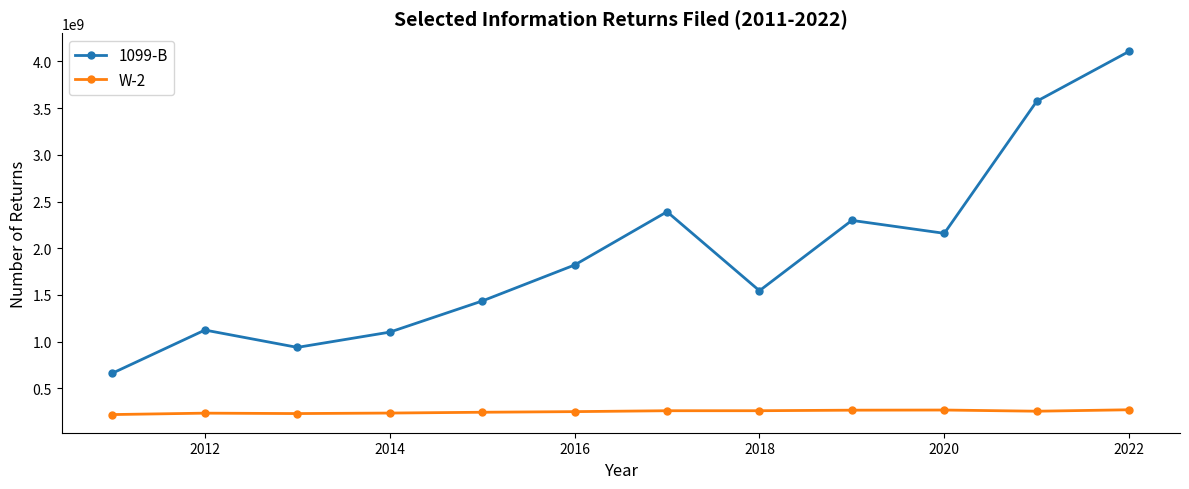

What is the sum of all 1099-B values?

23156579384